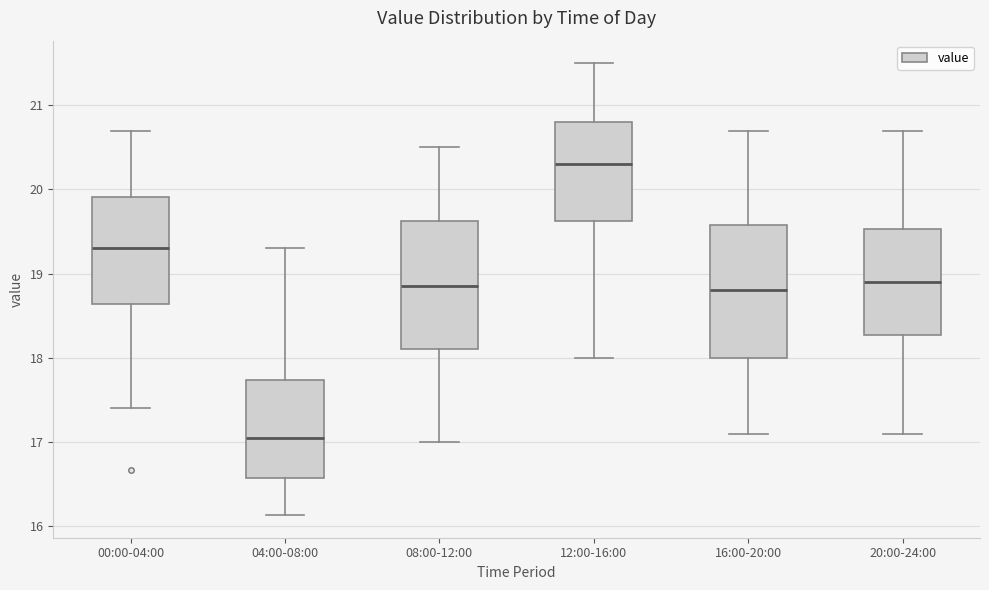

Which box has the lowest median line?

04:00-08:00